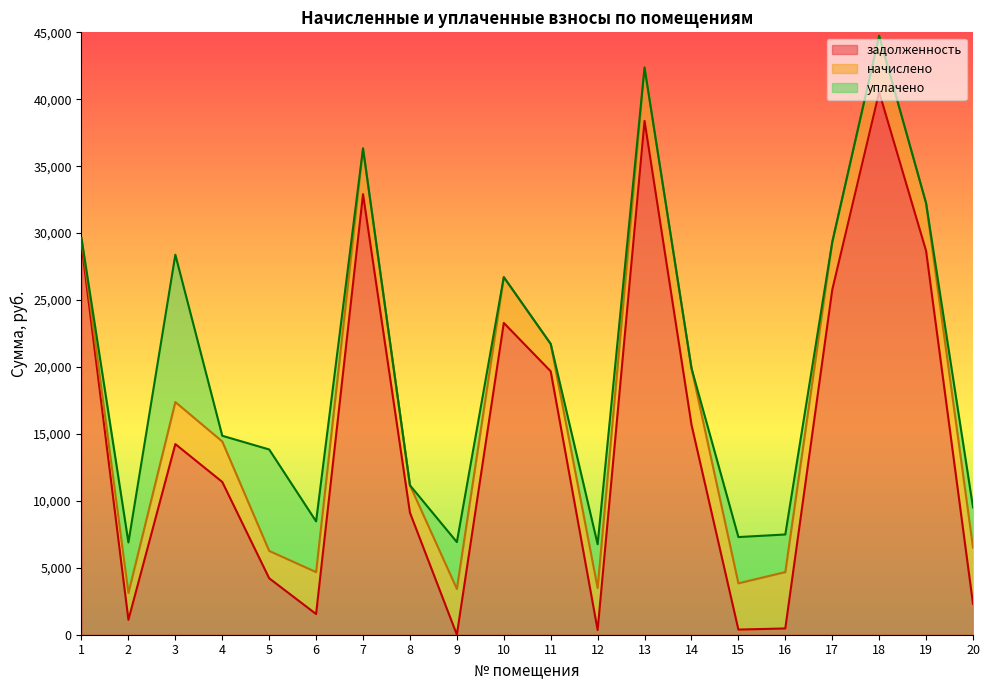

Read the уплачено value at 15.

3456.0